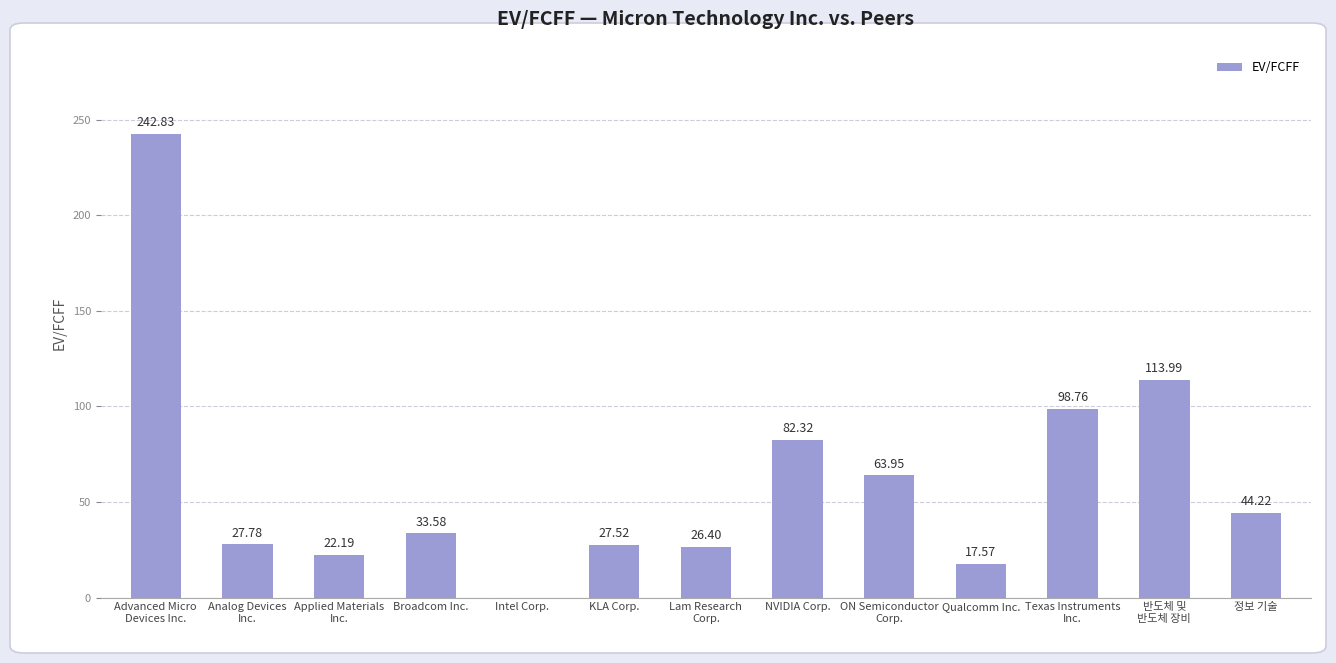

Are the bars horizontal?

No